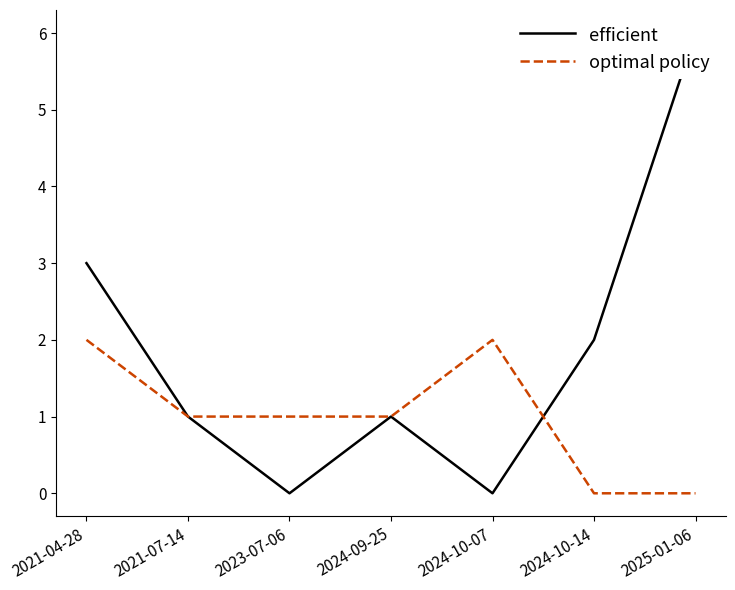

The value of efficient at 2021-04-28 is 1. True or false?

False